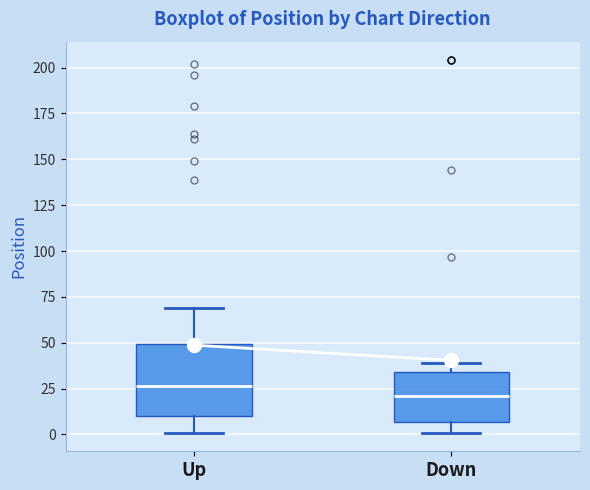

Reading left to right, transcribe this box plot: for each box, give where its median line is, the range the box spans, and where its two whiskers end, as read against the y-axis. The values are not printed on the chart, so give them approximately, as read against the axis.

Up: median 25, box 10 to 50, whiskers 0 to 70
Down: median 20, box 5 to 35, whiskers 0 to 40